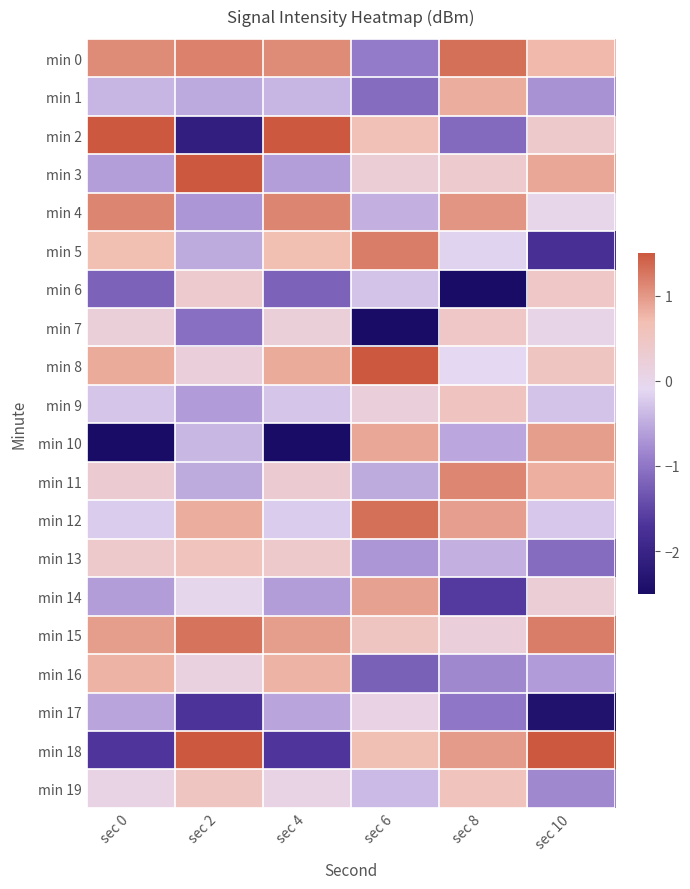

Reading left to right, list all the values displayed in this chart.

min 0: sec 0=1.1	sec 2=1.2	sec 4=1.1	sec 6=-0.9	sec 8=1.3	sec 10=0.7
min 1: sec 0=-0.4	sec 2=-0.5	sec 4=-0.4	sec 6=-1.1	sec 8=0.8	sec 10=-0.7
min 2: sec 0=1.6	sec 2=-2.1	sec 4=1.6	sec 6=0.6	sec 8=-1.1	sec 10=0.4
min 3: sec 0=-0.6	sec 2=1.7	sec 4=-0.6	sec 6=0.3	sec 8=0.4	sec 10=0.9
min 4: sec 0=1.1	sec 2=-0.7	sec 4=1.1	sec 6=-0.5	sec 8=1.0	sec 10=-0.0
min 5: sec 0=0.7	sec 2=-0.5	sec 4=0.7	sec 6=1.2	sec 8=-0.2	sec 10=-1.8
min 6: sec 0=-1.2	sec 2=0.4	sec 4=-1.2	sec 6=-0.3	sec 8=-2.5	sec 10=0.4
min 7: sec 0=0.2	sec 2=-1.1	sec 4=0.2	sec 6=-2.6	sec 8=0.4	sec 10=0.0
min 8: sec 0=0.9	sec 2=0.2	sec 4=0.9	sec 6=1.5	sec 8=-0.1	sec 10=0.5
min 9: sec 0=-0.3	sec 2=-0.6	sec 4=-0.3	sec 6=0.2	sec 8=0.5	sec 10=-0.3
min 10: sec 0=-2.5	sec 2=-0.4	sec 4=-2.5	sec 6=0.9	sec 8=-0.5	sec 10=1.0
min 11: sec 0=0.3	sec 2=-0.5	sec 4=0.3	sec 6=-0.5	sec 8=1.1	sec 10=0.8
min 12: sec 0=-0.2	sec 2=0.8	sec 4=-0.2	sec 6=1.3	sec 8=0.9	sec 10=-0.2
min 13: sec 0=0.4	sec 2=0.6	sec 4=0.4	sec 6=-0.7	sec 8=-0.5	sec 10=-1.1
min 14: sec 0=-0.6	sec 2=-0.0	sec 4=-0.6	sec 6=0.9	sec 8=-1.6	sec 10=0.2
min 15: sec 0=1.0	sec 2=1.3	sec 4=1.0	sec 6=0.5	sec 8=0.2	sec 10=1.2
min 16: sec 0=0.8	sec 2=0.1	sec 4=0.8	sec 6=-1.2	sec 8=-0.8	sec 10=-0.6
min 17: sec 0=-0.6	sec 2=-1.7	sec 4=-0.6	sec 6=0.1	sec 8=-1.0	sec 10=-2.4
min 18: sec 0=-1.7	sec 2=1.5	sec 4=-1.7	sec 6=0.7	sec 8=1.0	sec 10=1.8
min 19: sec 0=0.1	sec 2=0.5	sec 4=0.1	sec 6=-0.4	sec 8=0.6	sec 10=-0.8